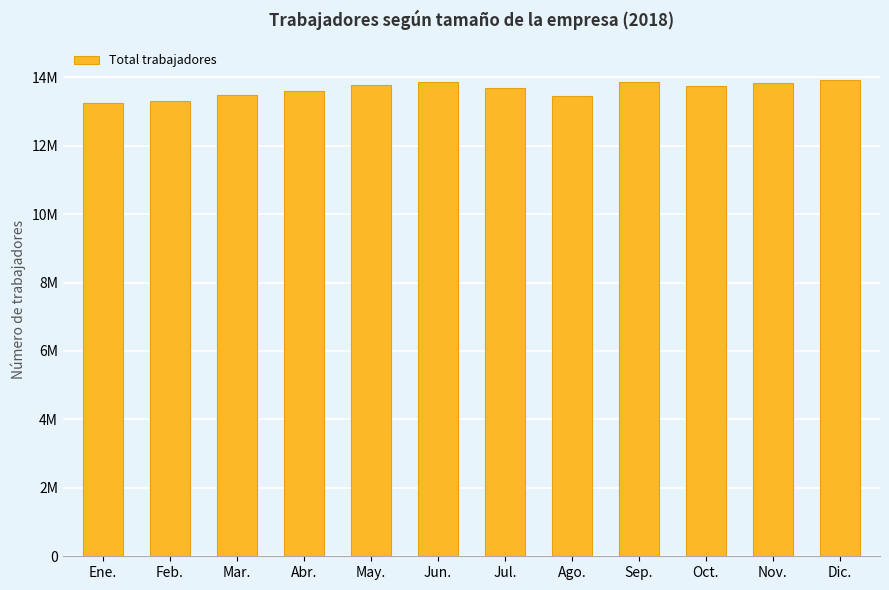

What is the ratio of the value at Ene. to the value at May.?

1.0